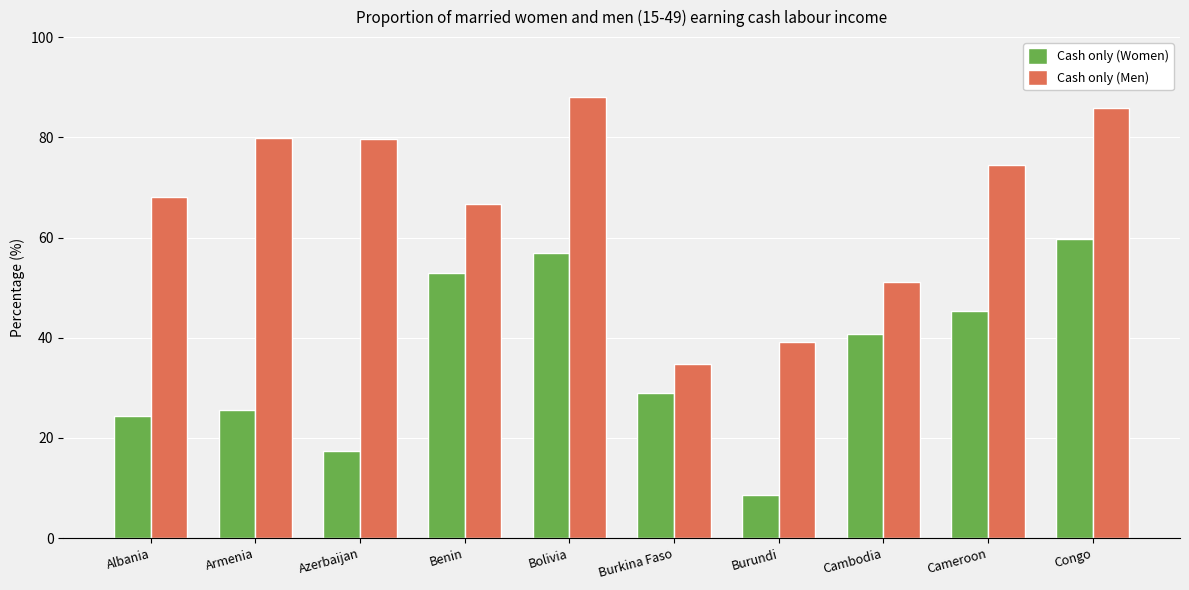

List the series in order of their peak value, highest first.

Cash only (Men), Cash only (Women)